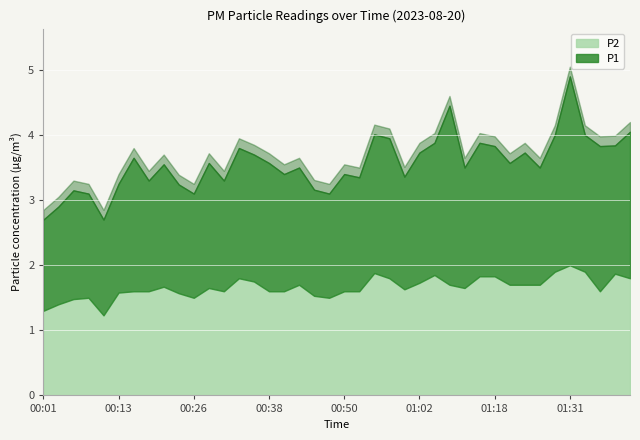

Read the P2 value at 00:52.

1.6